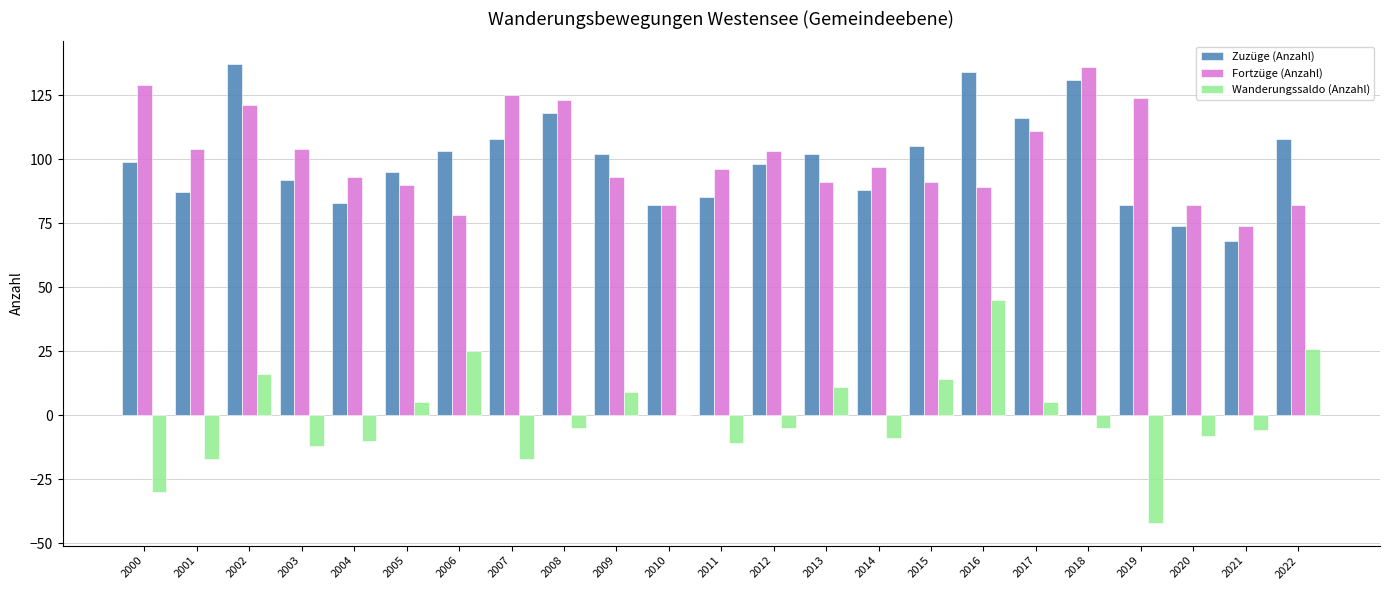

What is the highest value of the Zuzüge (Anzahl) series?

137